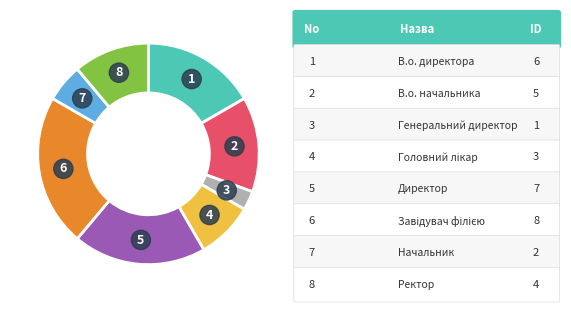

Does any single category account for the majority?

No